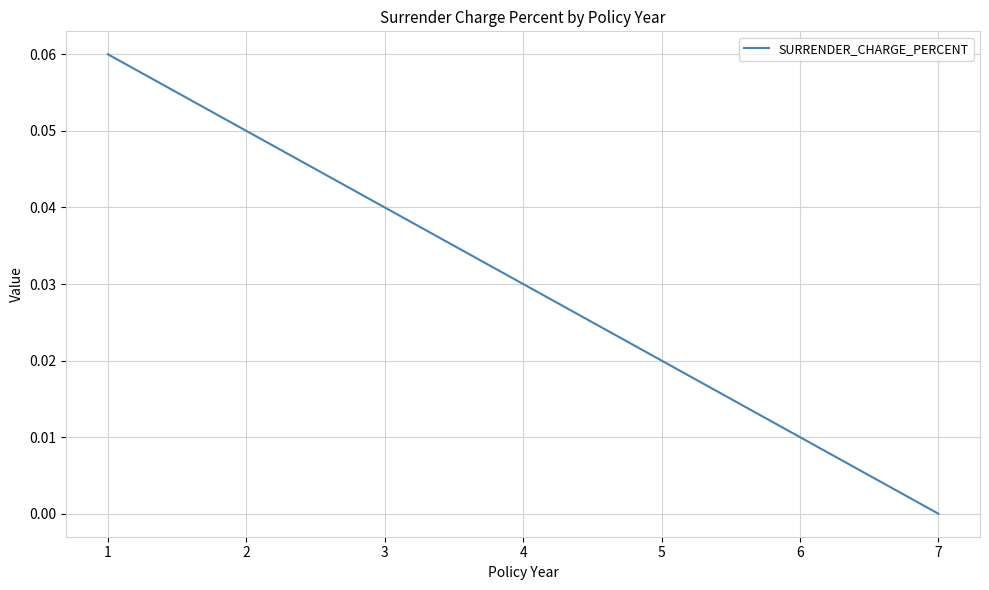

Count the number of values greater than 0.

6